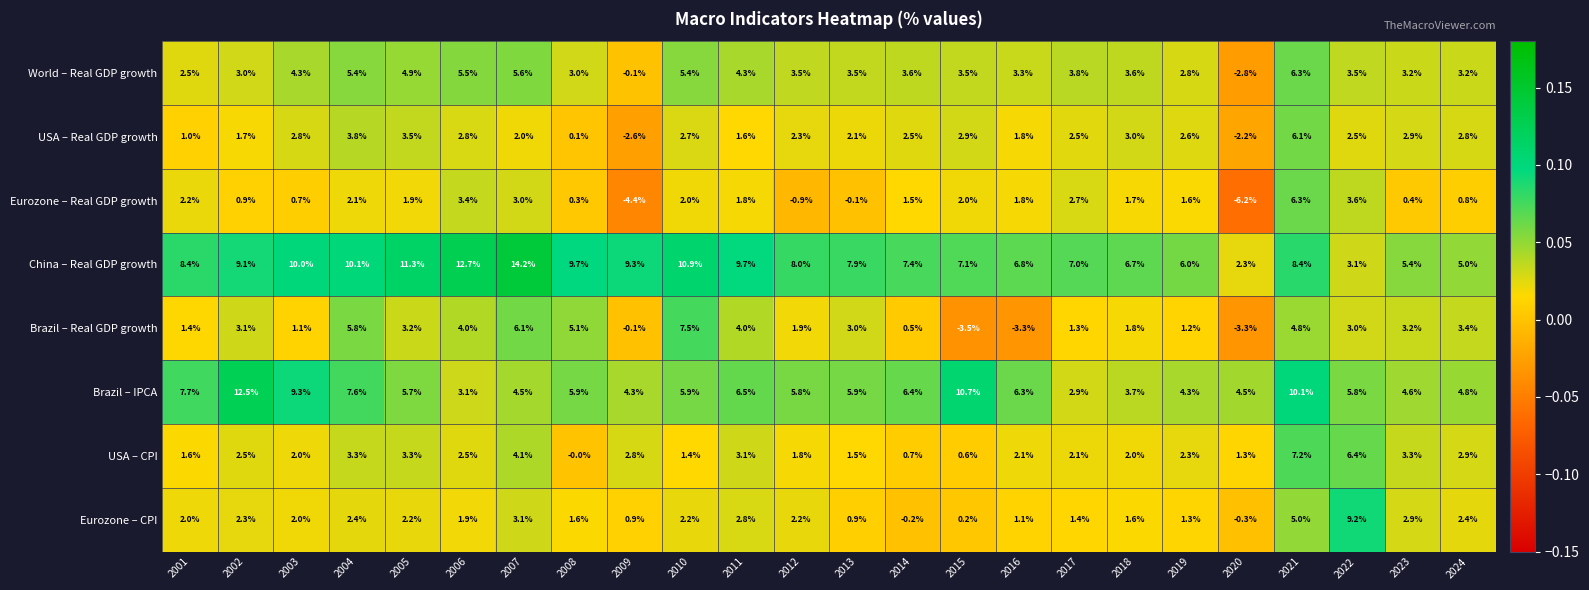

What is the sum of all Brazil – IPCA values?

148.8